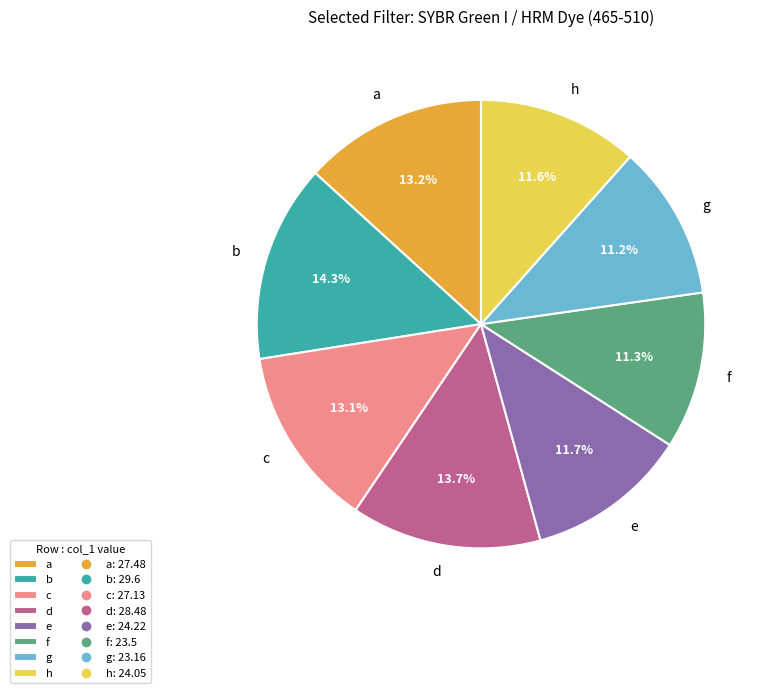

Does any single category account for the majority?

No